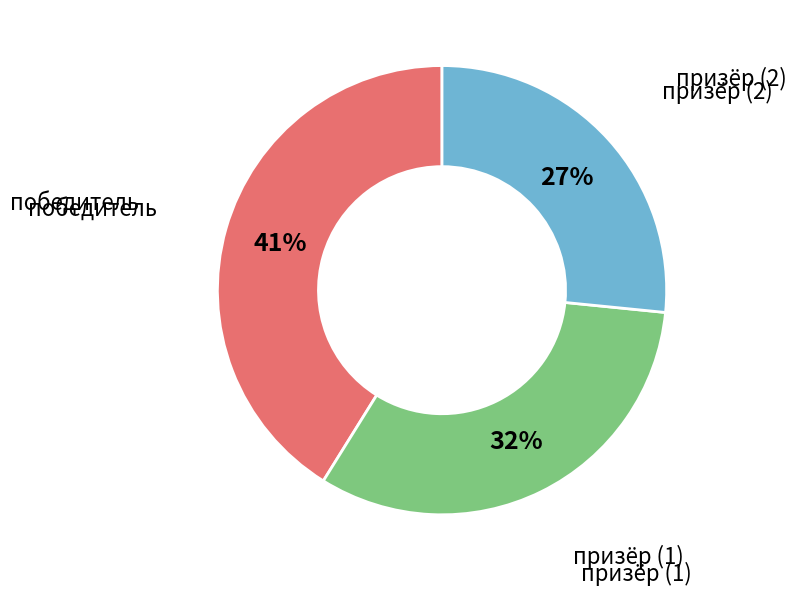

Combined, do победитель and призёр (2) account for over 50%?

Yes